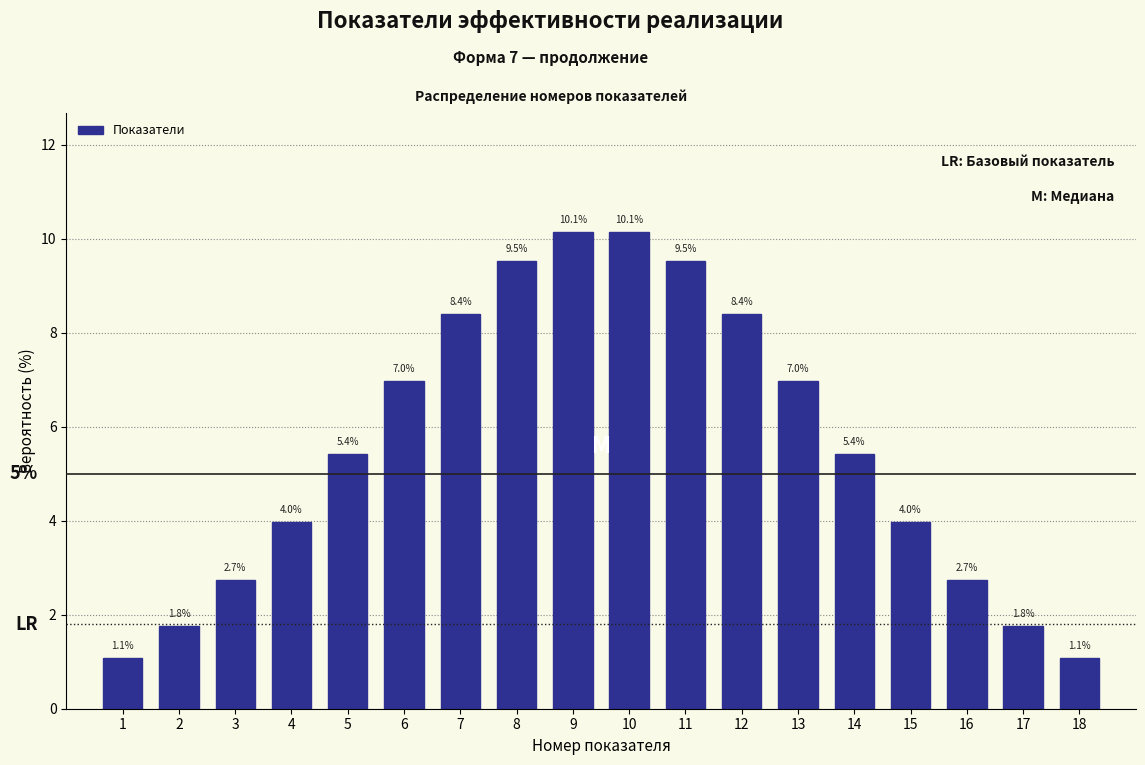

Reading left to right, what are all the values shown in this chart?

1=1.1	2=1.8	3=2.7	4=4.0	5=5.4	6=7.0	7=8.4	8=9.5	9=10.1	10=10.1	11=9.5	12=8.4	13=7.0	14=5.4	15=4.0	16=2.7	17=1.8	18=1.1